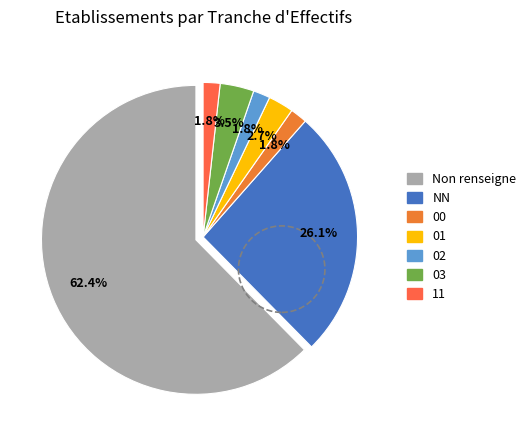

Count the number of slices in the pie.

7